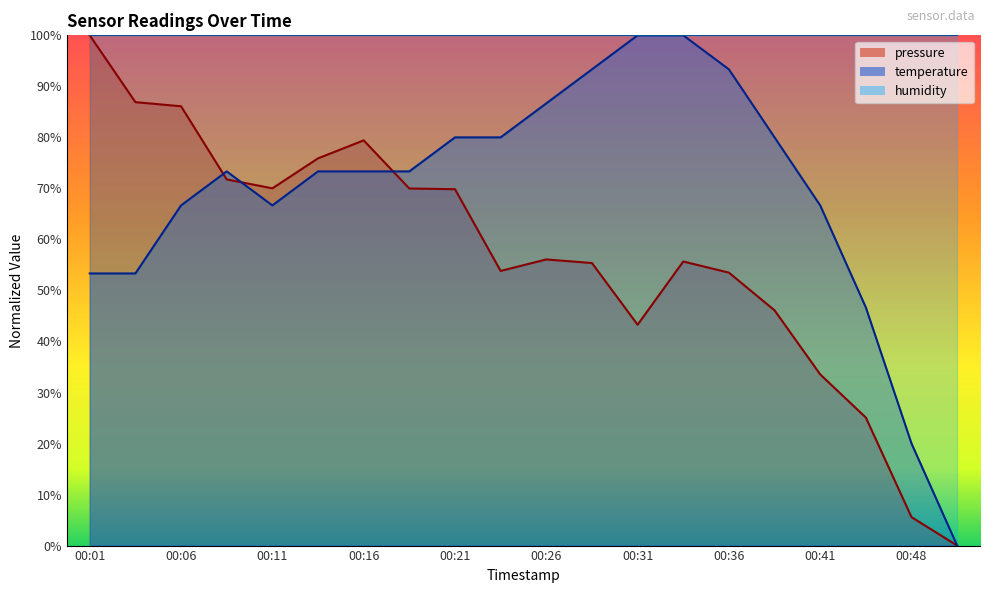

Does the chart display data point markers on the line(s)?

No